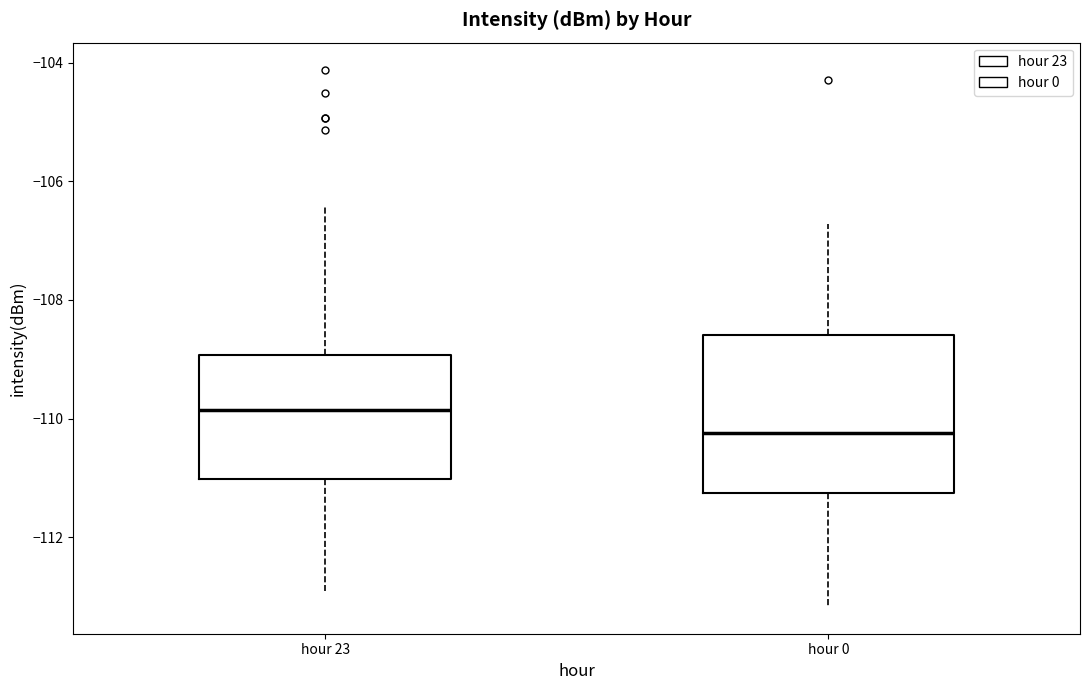

Which box has the highest median line?

hour 23